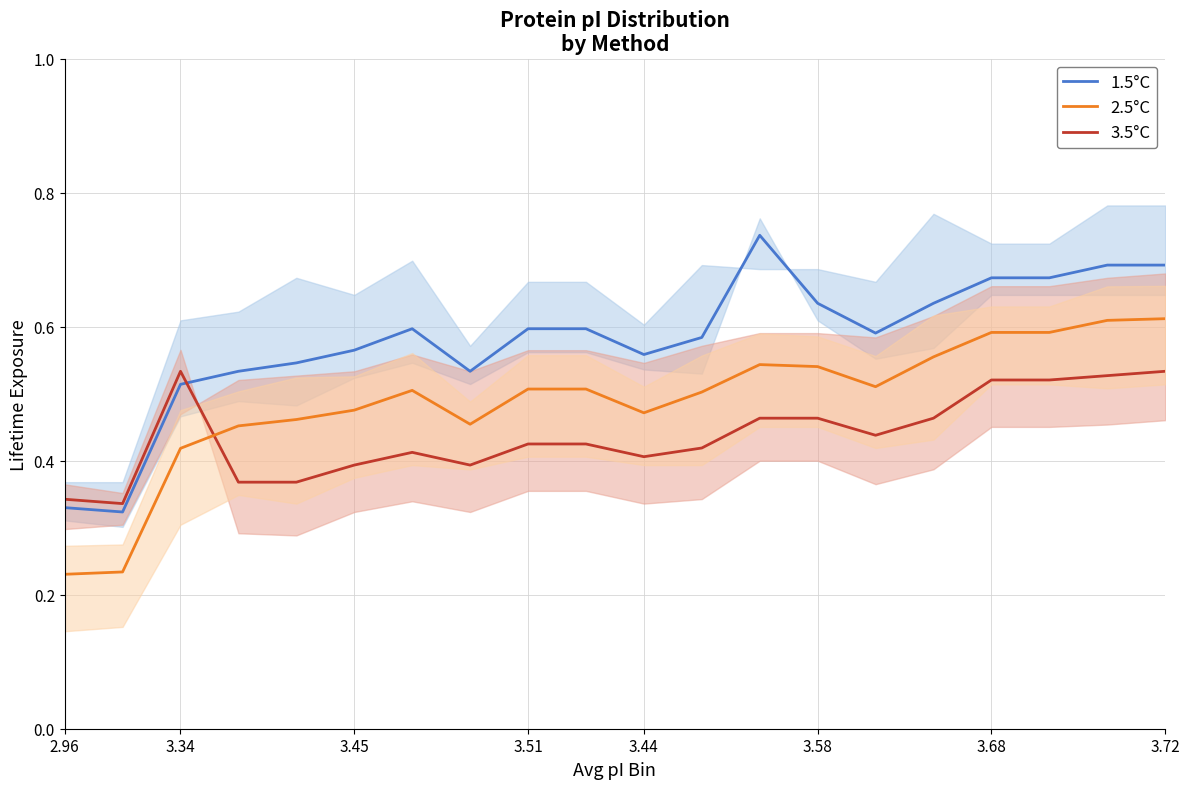

Which series ends up on top after the final intersection of 3.5°C and 1.5°C?

1.5°C